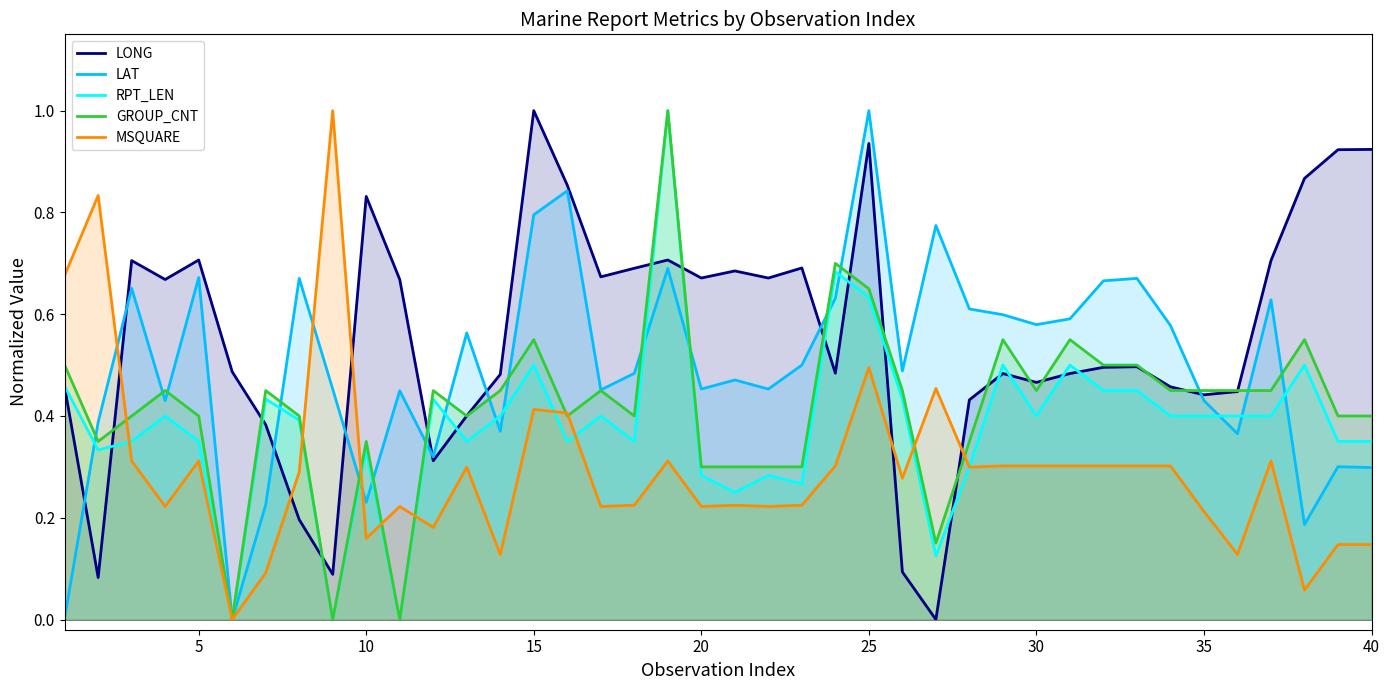

True or false: LAT has a value of 1.8 at 25.

False